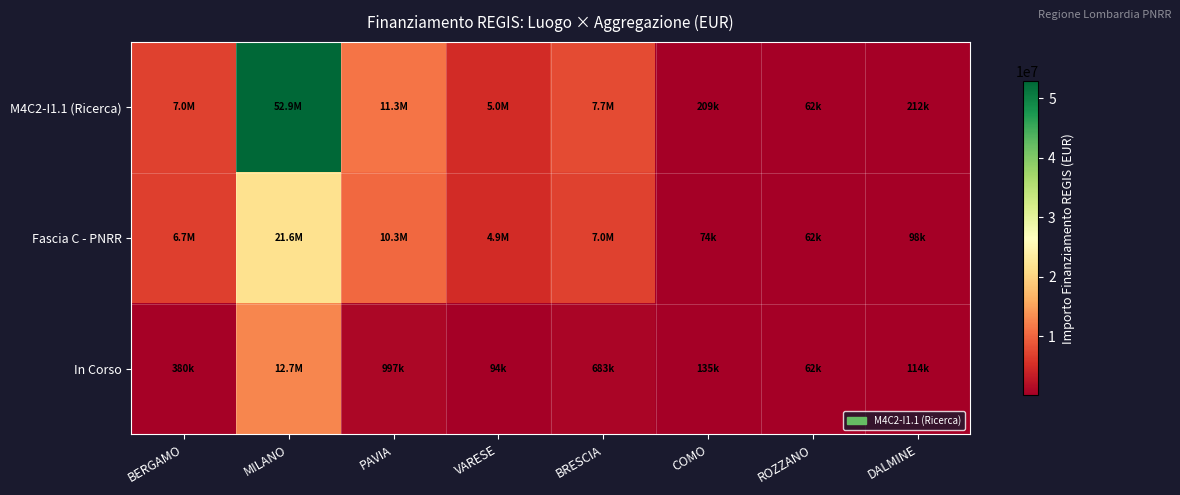

Reading left to right, what are all the values shown in this chart?

M4C2-I1.1 (Ricerca): BERGAMO=7044606.8	MILANO=52867213.6	PAVIA=11263882.0	VARESE=4957057.0	BRESCIA=7707419.5	COMO=208762.6	ROZZANO=62062.4	DALMINE=212000.1
Fascia C - PNRR: BERGAMO=6664665.0	MILANO=21615132.0	PAVIA=10267188.0	VARESE=4863405.0	BRESCIA=7024917.0	COMO=73636.1	ROZZANO=62062.4	DALMINE=97812.0
In Corso: BERGAMO=379941.8	MILANO=12699094.6	PAVIA=996694.0	VARESE=93652.0	BRESCIA=682502.5	COMO=135126.5	ROZZANO=62062.4	DALMINE=114188.1